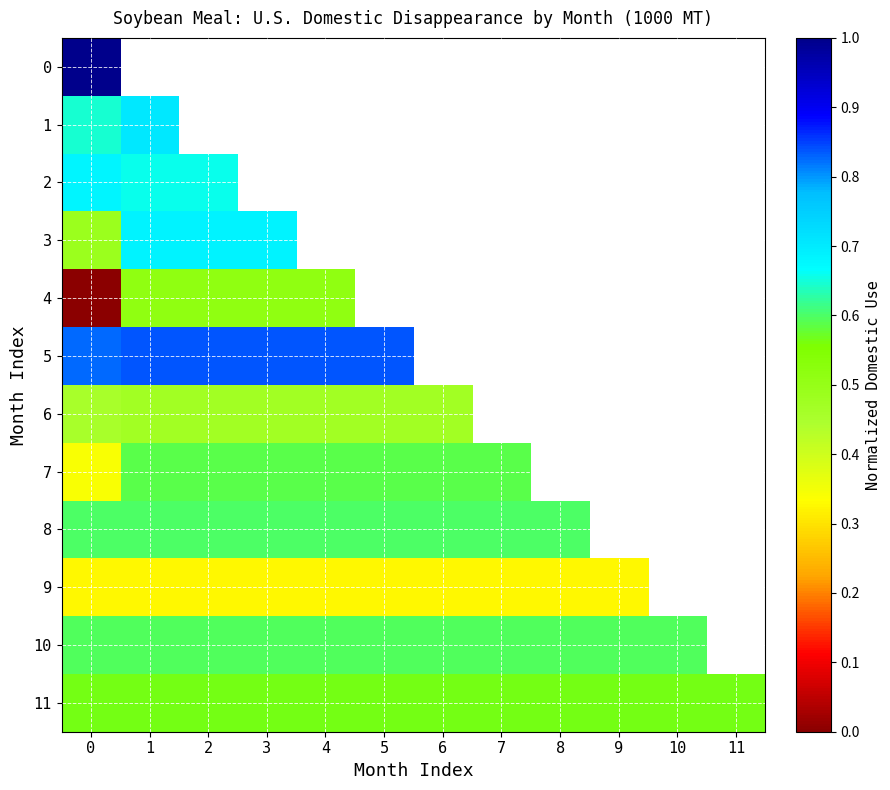

Which series has the widest spread of values?

4